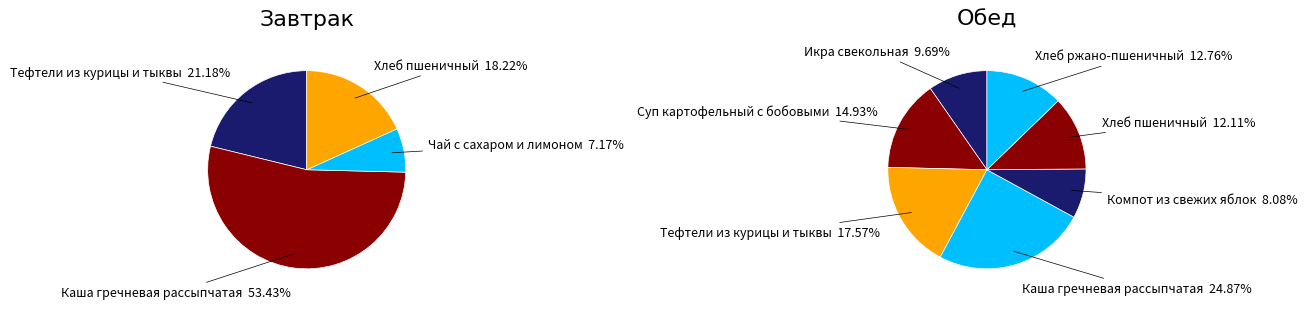

What percentage is the Хлеб пшеничный slice, to the nearest percent?

18%